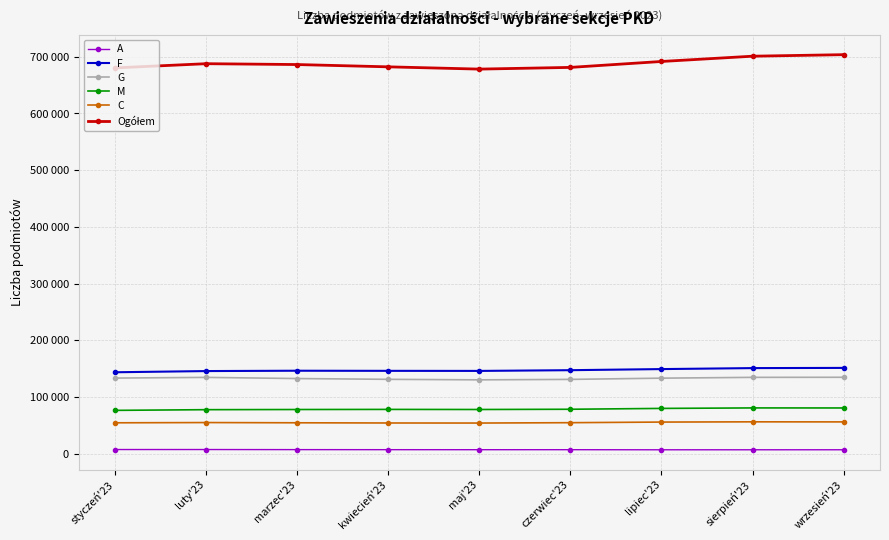

What is the total value across all series at luty'23?

1107292